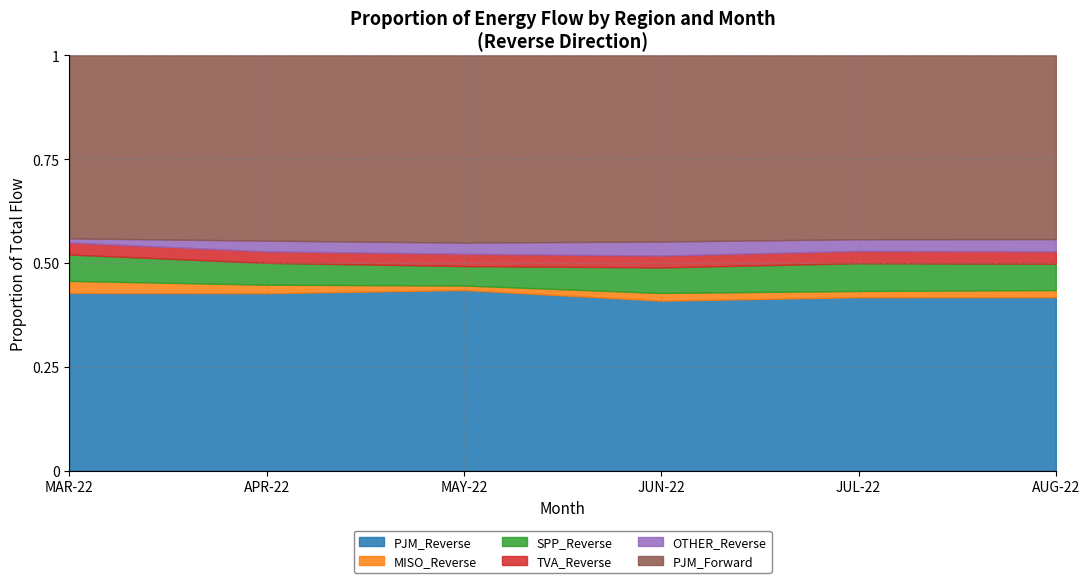

Count the number of categories in the chart.

6